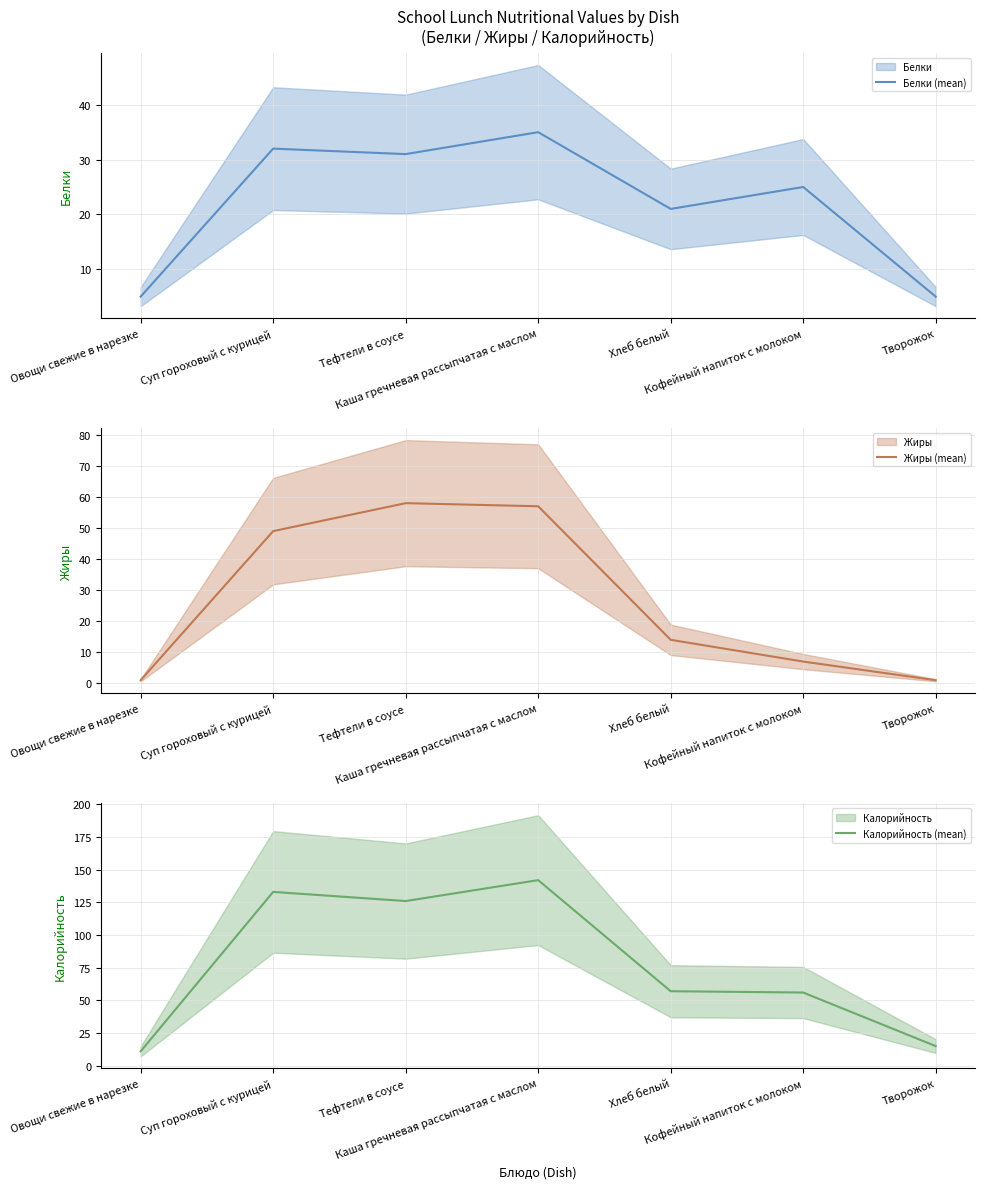

Where do Жиры (mean) and Белки (mean) first cross each other?

Овощи свежие в нарезке and Суп гороховый с курицей